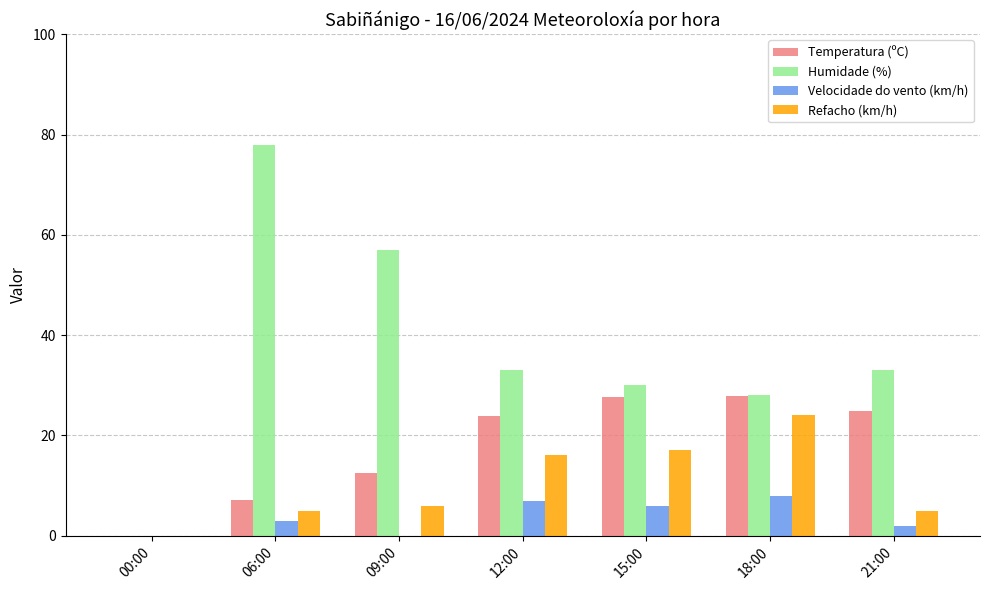

How many data points does each series have?

7